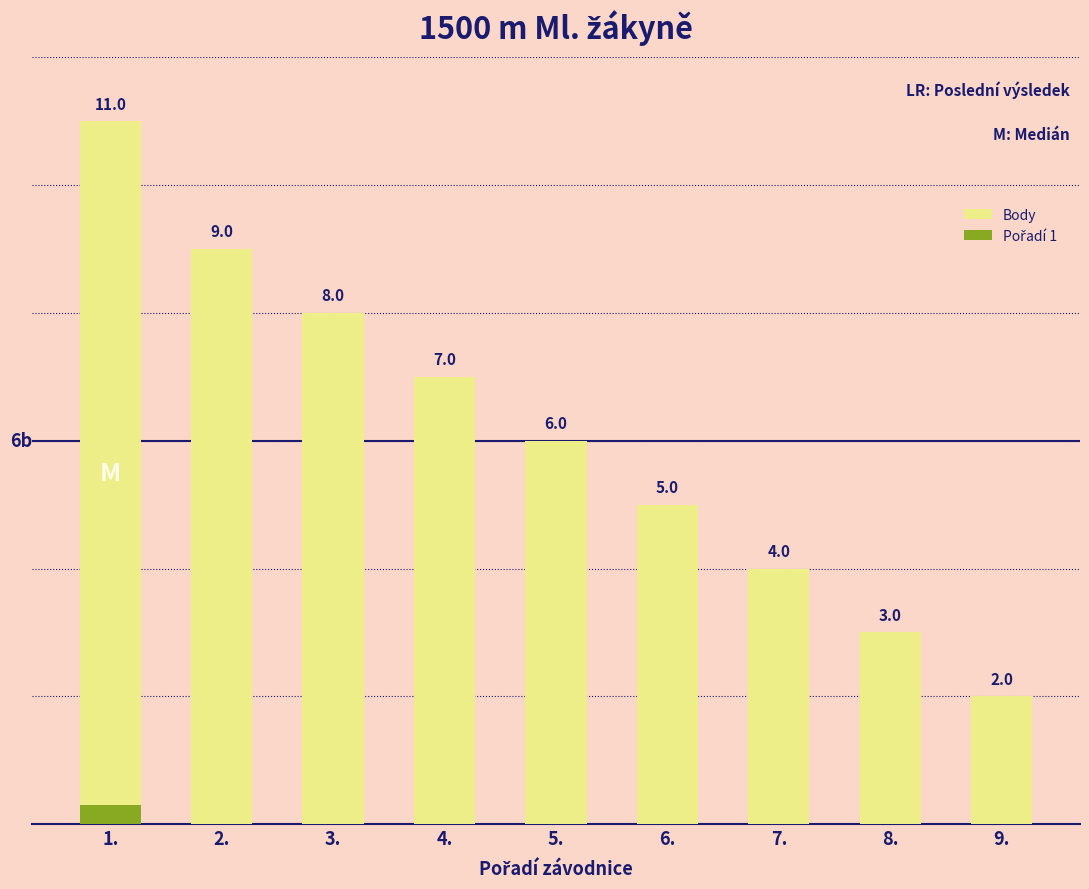

Reading left to right, extract all data points from this chart.

11	9	8	7	6	5	4	3	2